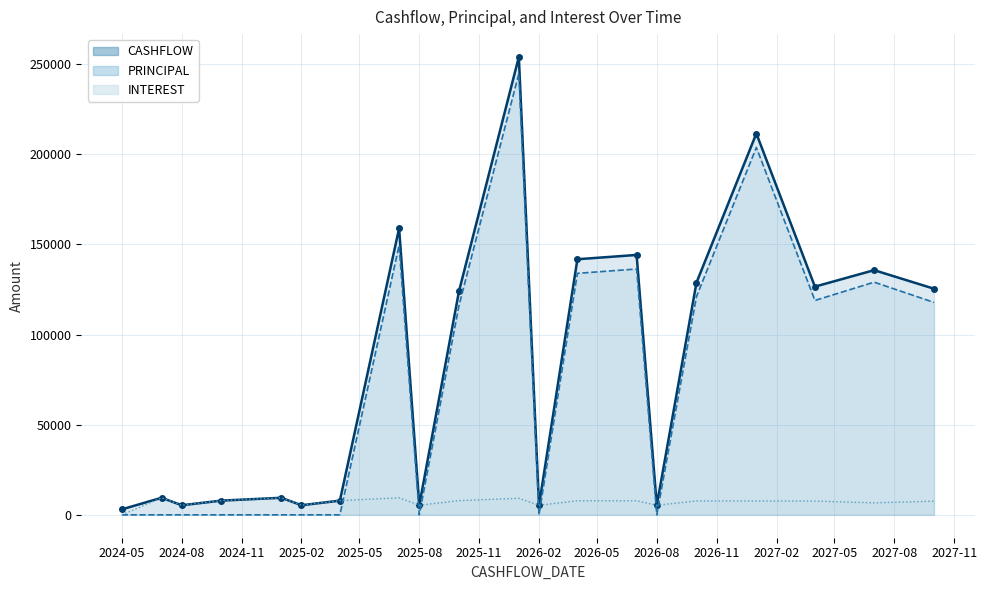

How many lines are shown in the chart?

3